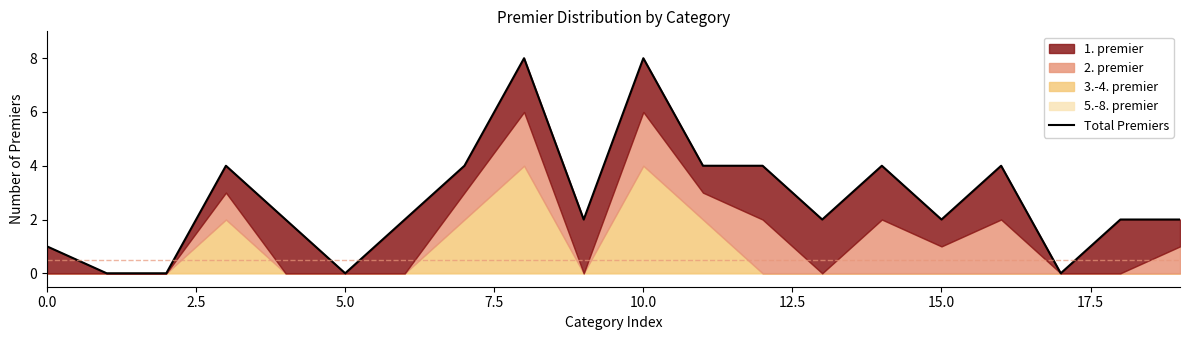

What is the label of the 7th point from the right?

13